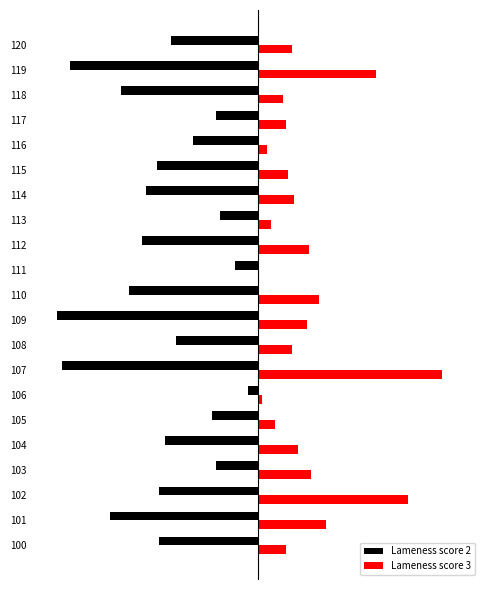

What are all the series names shown in the legend?

Lameness score 2, Lameness score 3